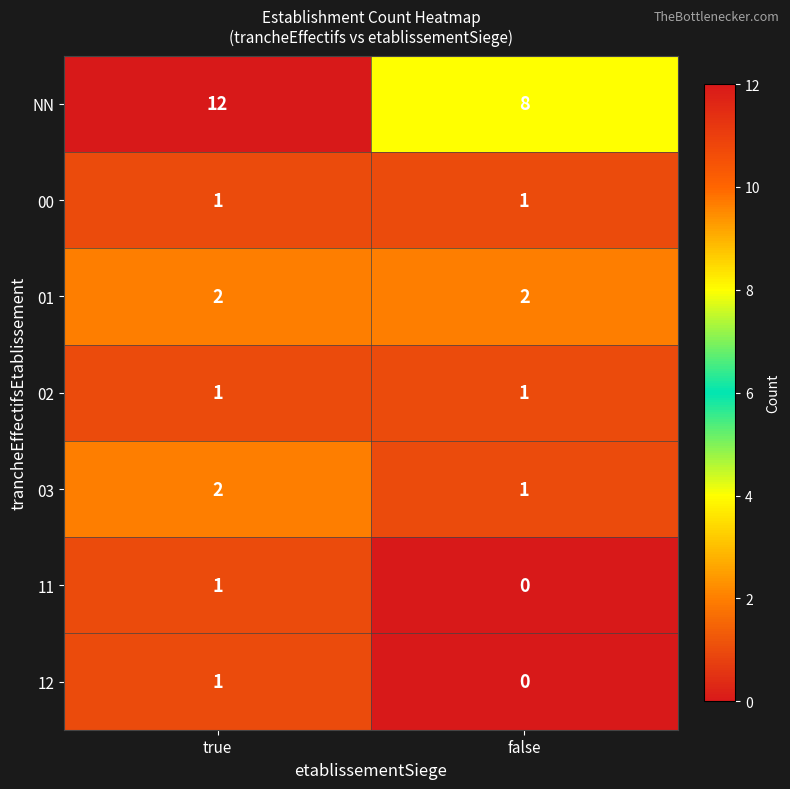

What is the difference between the highest and lowest values at false?

8